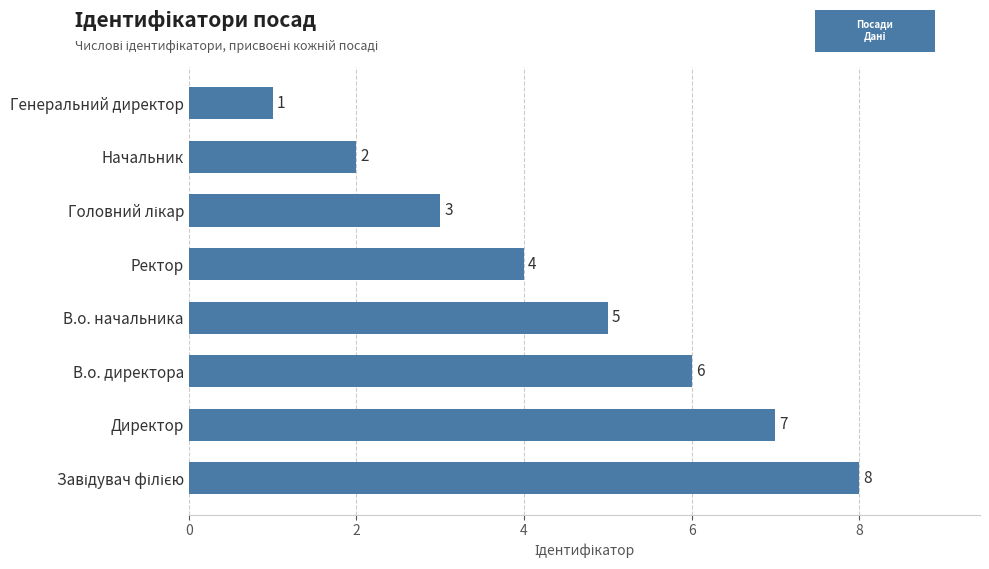

How many series are shown in this chart?

1